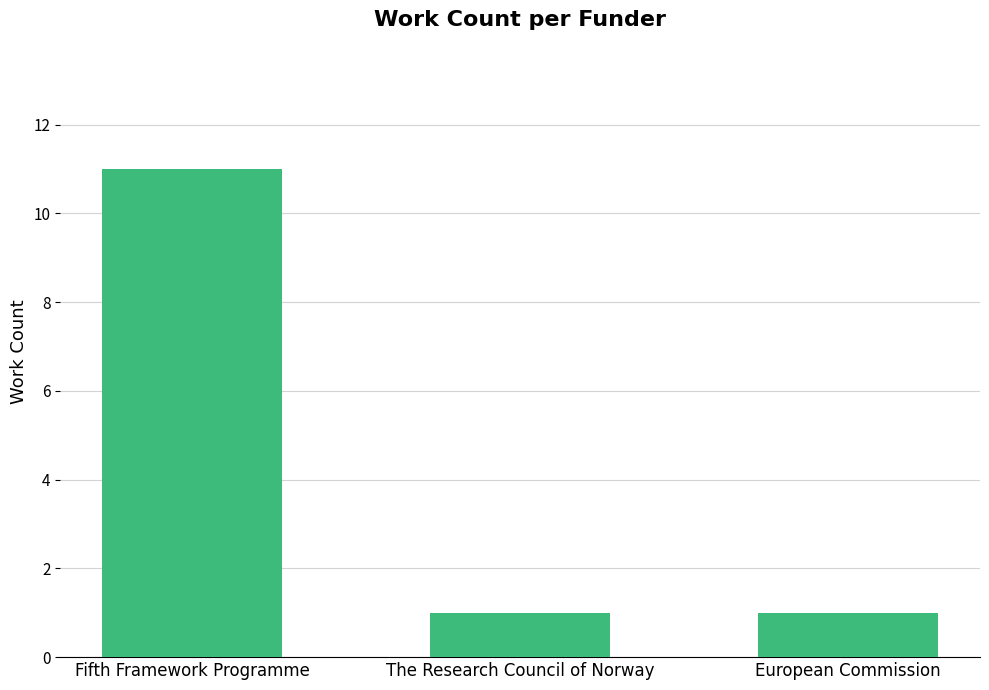

Count the values in the range 1 to 11.

3